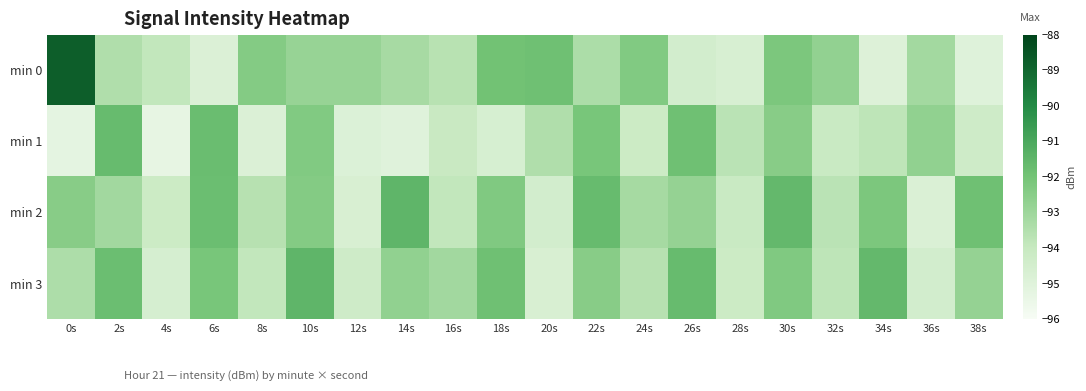

How many categories are shown in the chart?

20